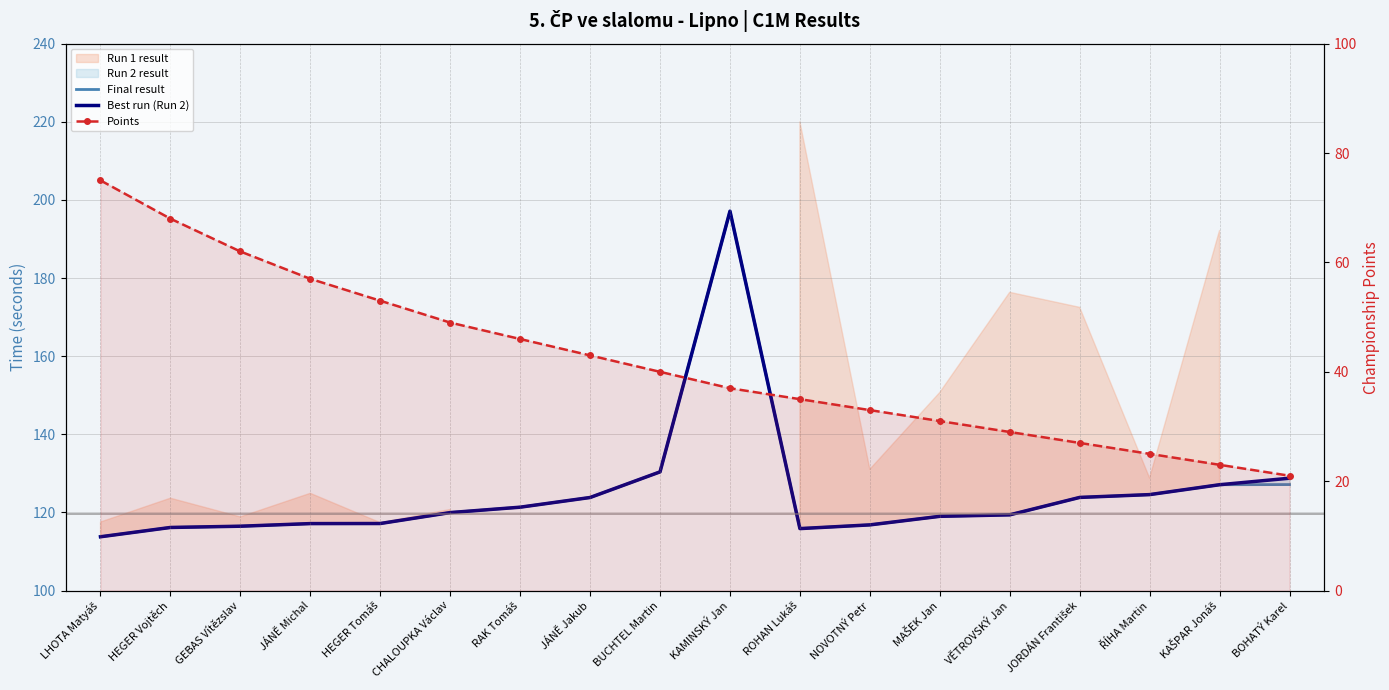

Which series has the largest total across all categories?

Best run (Run 2)